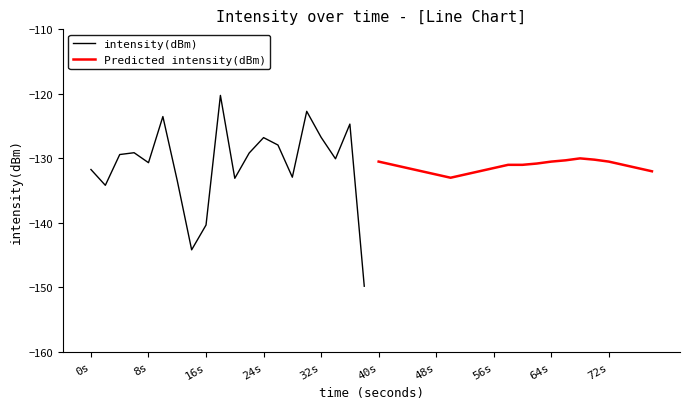

Is it true that intensity(dBm) equals -167.9 at 24s?

False